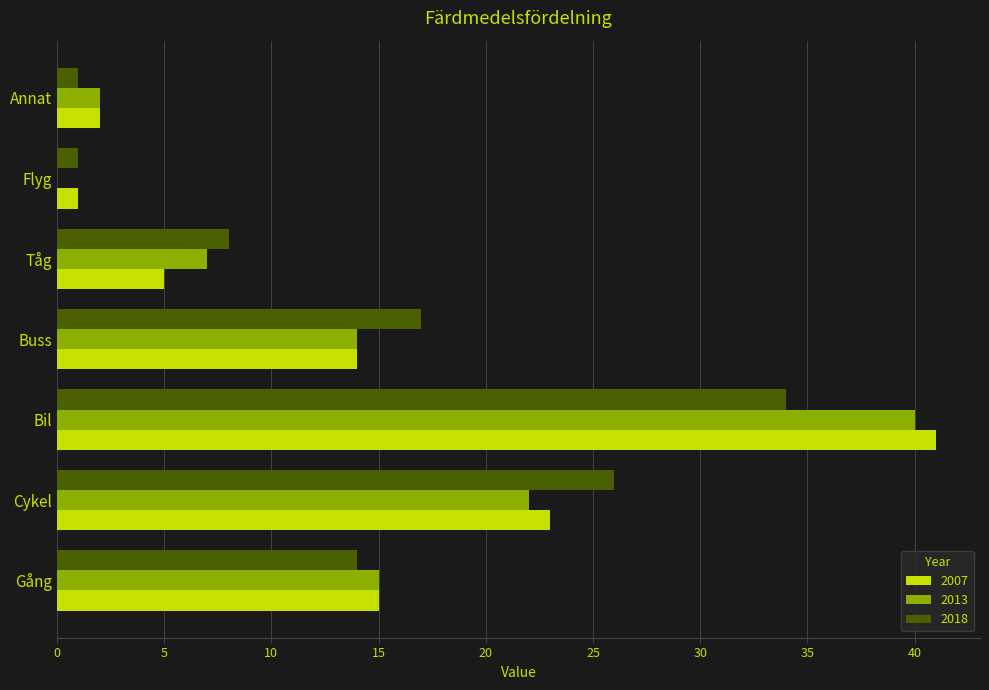

Is the value of 2007 at Flyg greater than the value of 2013 at Tåg?

No